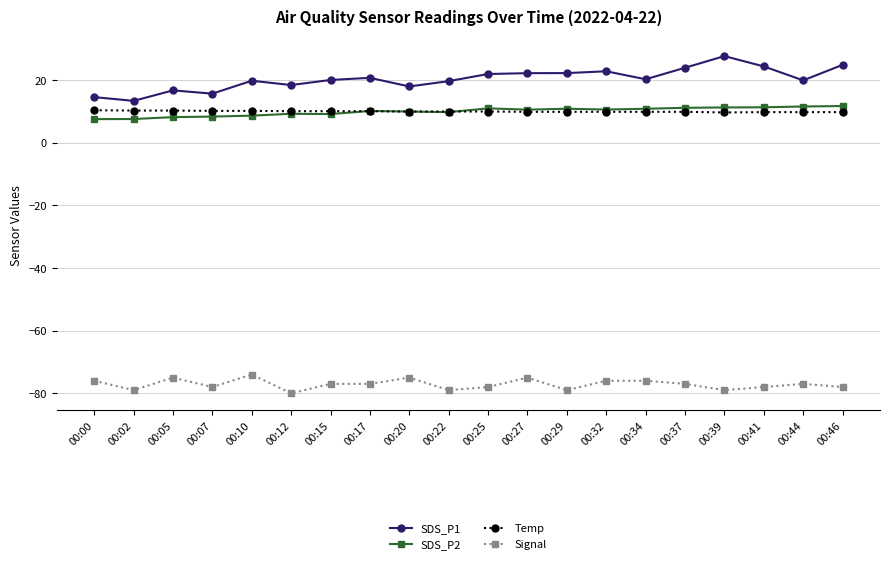

True or false: Signal and Temp cross at least once.

False